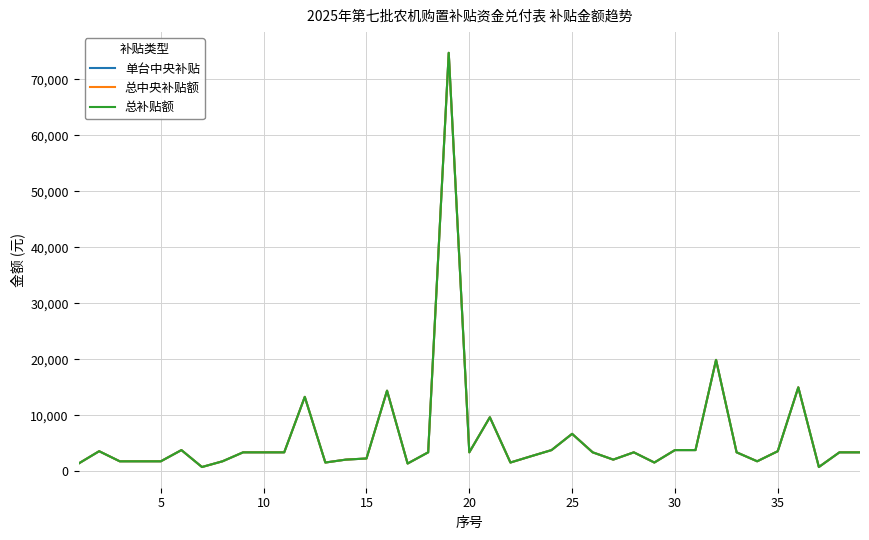

Reading left to right, extract all data points from this chart.

单台中央补贴: 1400	3600	1800	1800	1800	3800	780	1800	3400	3400	3400	13300	1580	2100	2300	14400	1400	3400	74700	3400	9660	1580	2700	3800	6700	3400	2100	3400	1580	3800	3800	19900	3400	1800	3600	15000	780	3400	3400
总中央补贴额: 1400	3600	1800	1800	1800	3800	780	1800	3400	3400	3400	13300	1580	2100	2300	14400	1400	3400	74700	3400	9660	1580	2700	3800	6700	3400	2100	3400	1580	3800	3800	19900	3400	1800	3600	15000	780	3400	3400
总补贴额: 1400	3600	1800	1800	1800	3800	780	1800	3400	3400	3400	13300	1580	2100	2300	14400	1400	3400	74700	3400	9660	1580	2700	3800	6700	3400	2100	3400	1580	3800	3800	19900	3400	1800	3600	15000	780	3400	3400